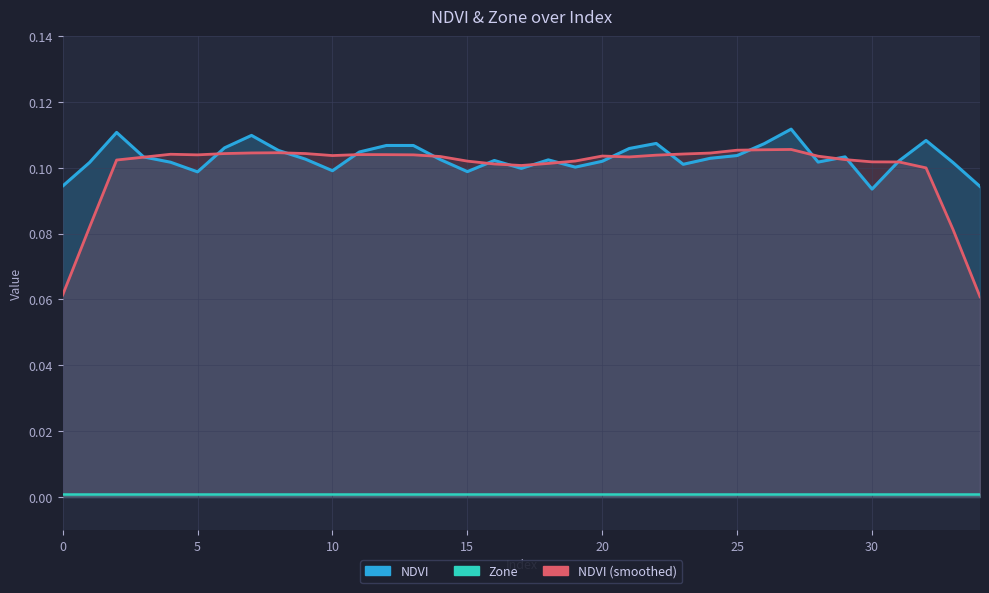

In NDVI, how many points are higher than both neighbors (excluding endpoints)?

9